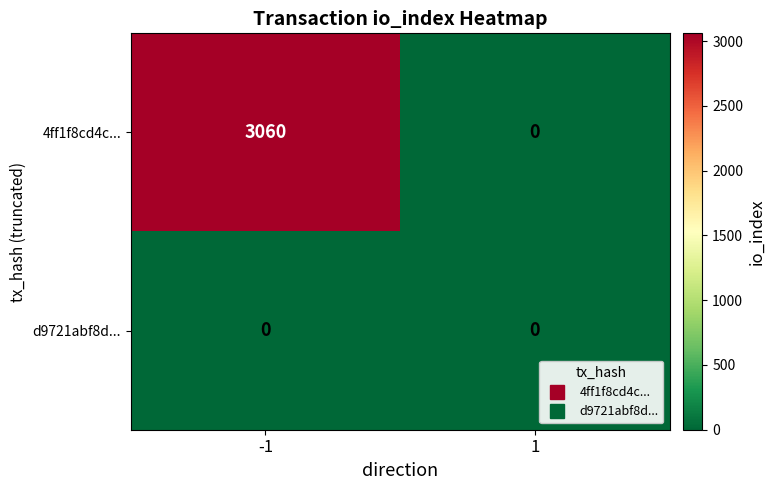

True or false: 4ff1f8cd4c... has a value of 3060 at -1.

True